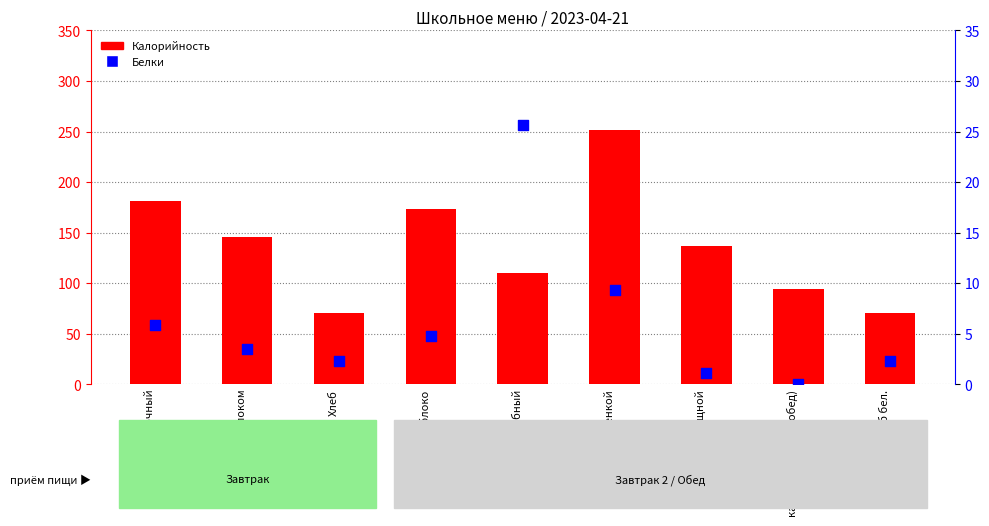

Which series reaches the minimum Y coordinate?

Белки